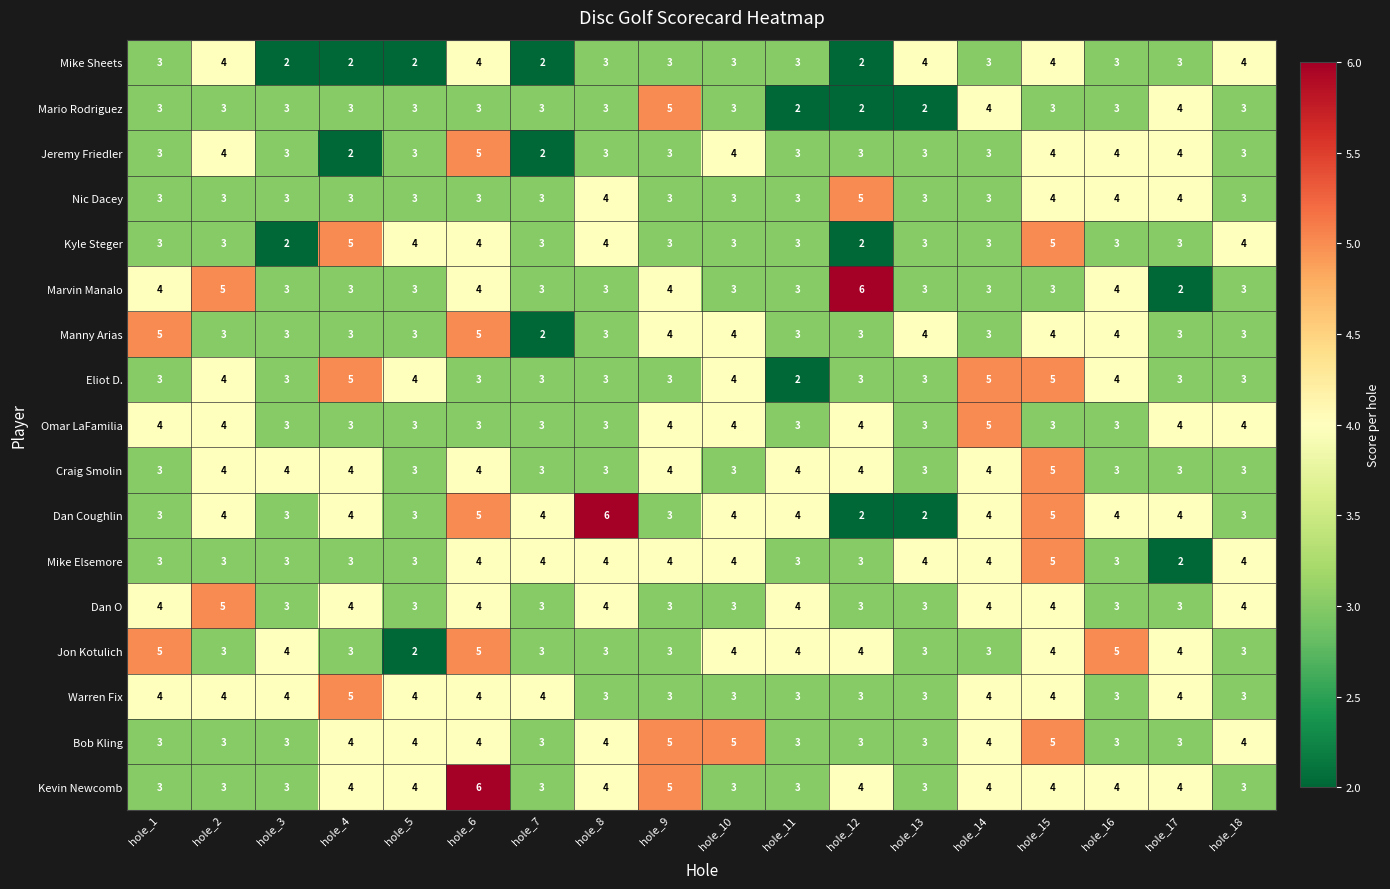

The value of Jeremy Friedler at hole_5 is 3. True or false?

True